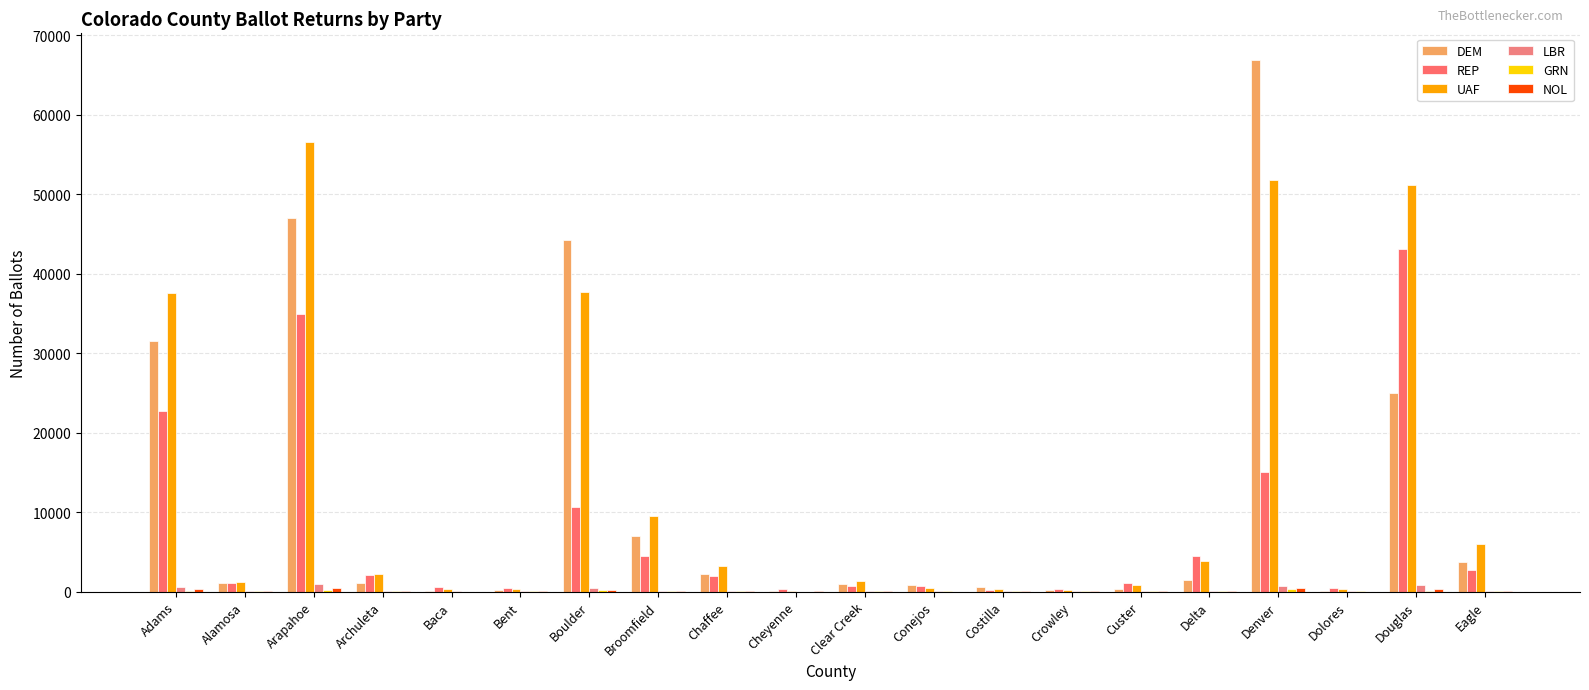

Between Costilla and Chaffee, which is larger?

Chaffee